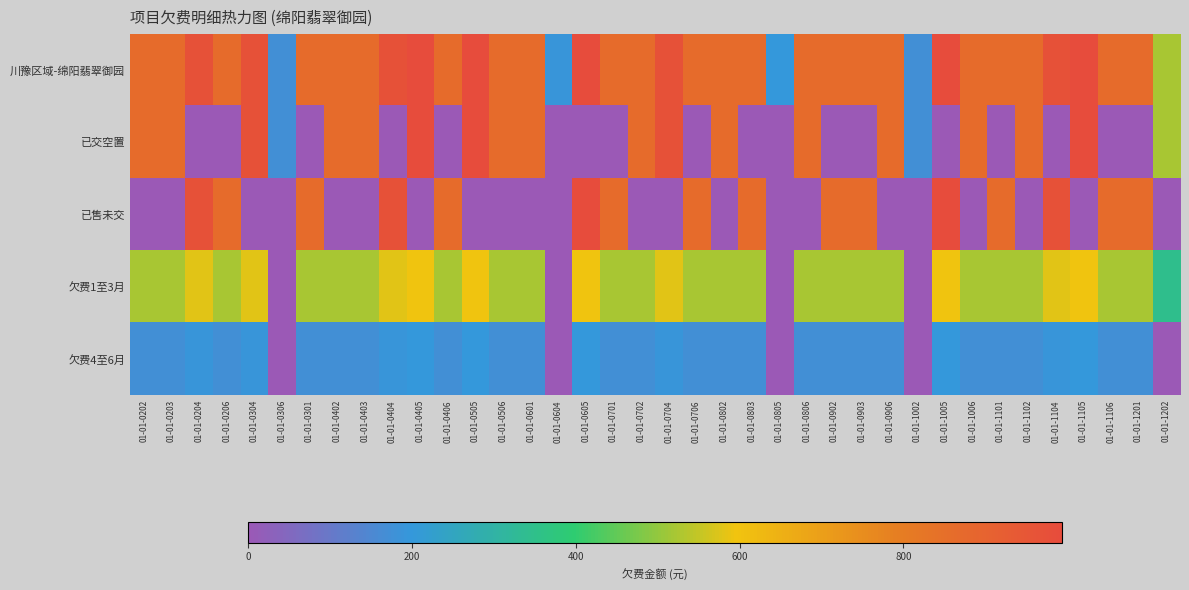

At which category does the chart reach its peak across all series?

01-01-0405